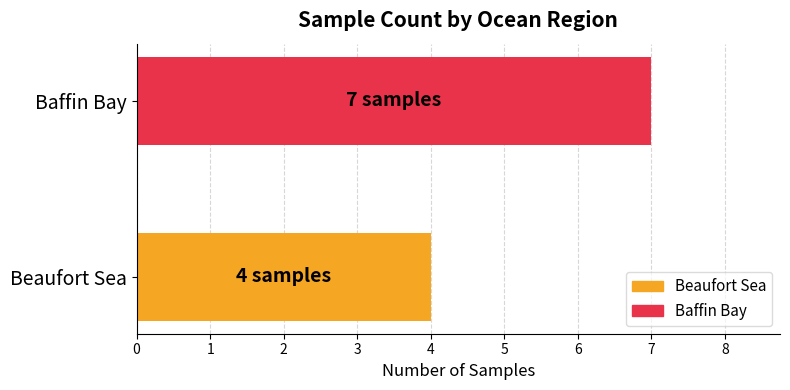

Reading bottom to top, extract all data points from this chart.

4	7